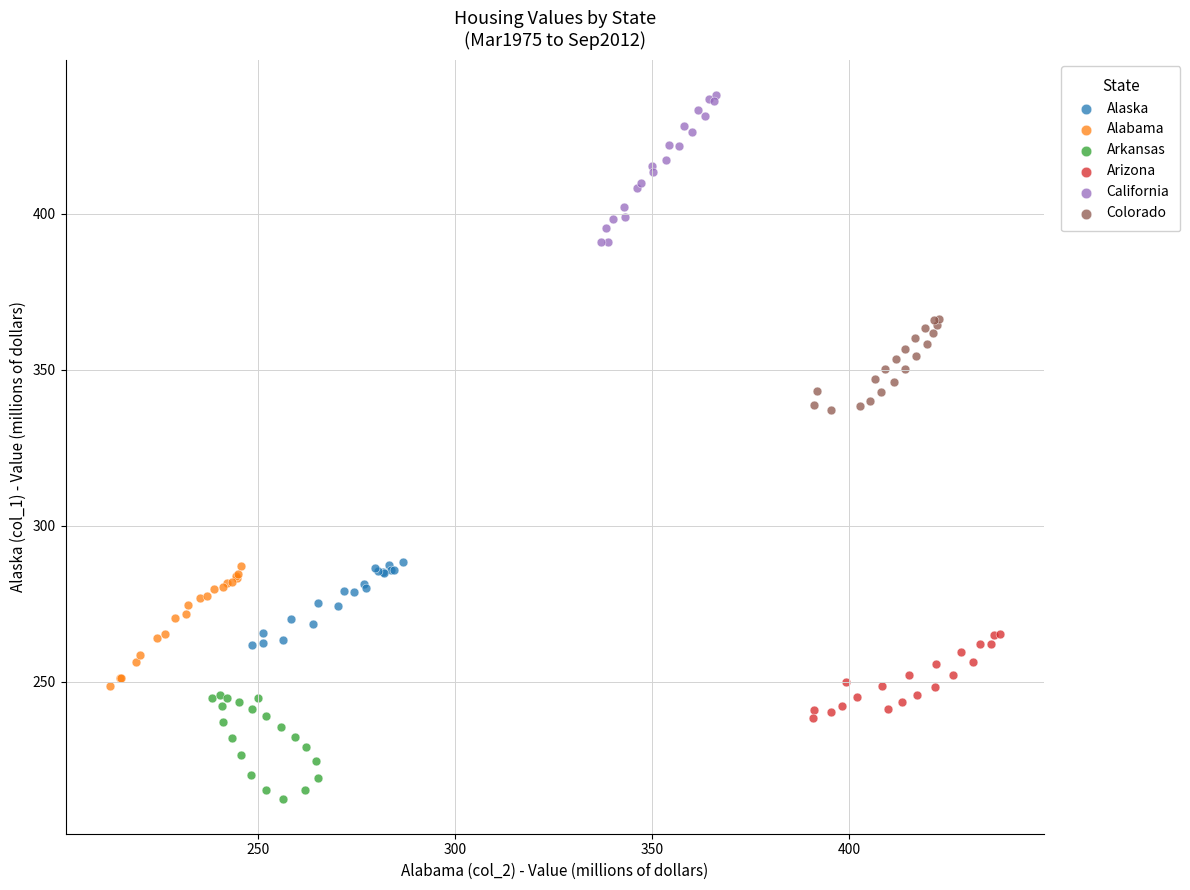

Which series reaches the minimum Y coordinate?

Arkansas